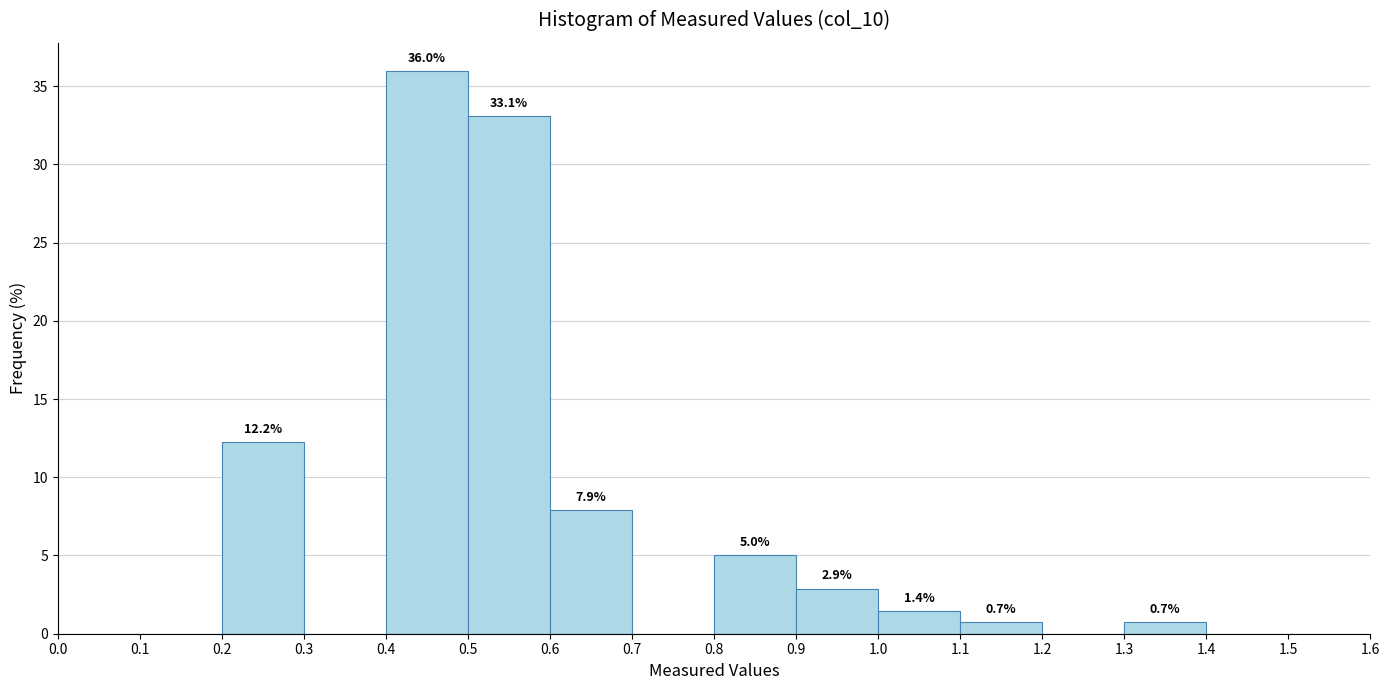

Over which range of the x-axis is the bar tallest?

0.4 to 0.5